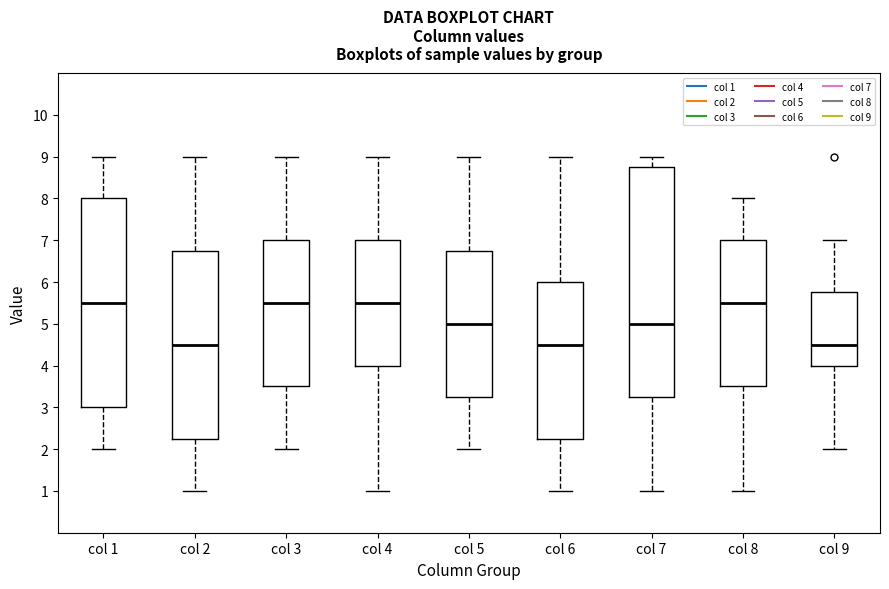

Reading left to right, transcribe this box plot: for each box, give where its median line is, the range the box spans, and where its two whiskers end, as read against the y-axis. The values are not printed on the chart, so give them approximately, as read against the axis.

col 1: median 5.5, box 3.0 to 8.0, whiskers 2.0 to 9.0
col 2: median 4.5, box 2.3 to 6.8, whiskers 1.0 to 9.0
col 3: median 5.5, box 3.5 to 7.0, whiskers 2.0 to 9.0
col 4: median 5.5, box 4.0 to 7.0, whiskers 1.0 to 9.0
col 5: median 5.0, box 3.3 to 6.8, whiskers 2.0 to 9.0
col 6: median 4.5, box 2.3 to 6.0, whiskers 1.0 to 9.0
col 7: median 5.0, box 3.3 to 8.8, whiskers 1.0 to 9.0
col 8: median 5.5, box 3.5 to 7.0, whiskers 1.0 to 8.0
col 9: median 4.5, box 4.0 to 5.8, whiskers 2.0 to 7.0